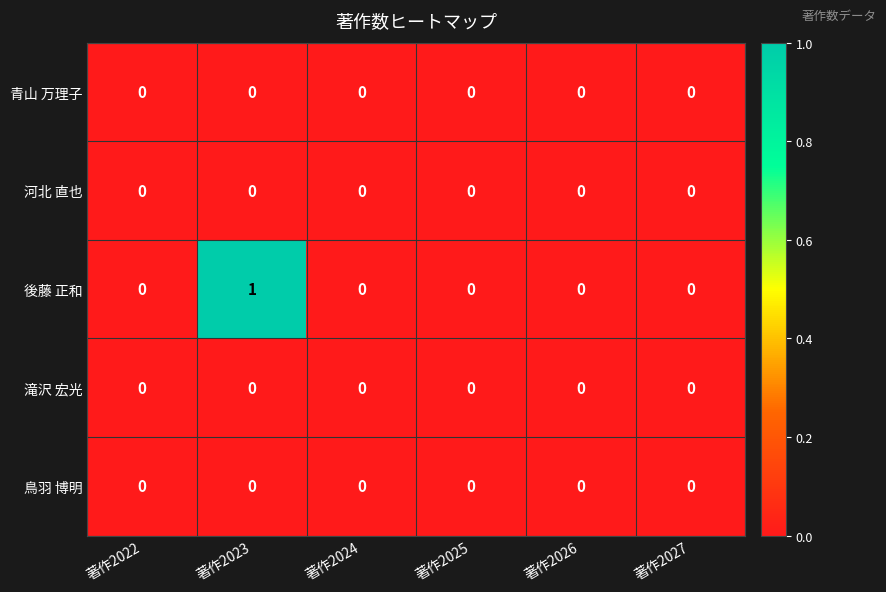

Which series has the largest total across all categories?

後藤 正和